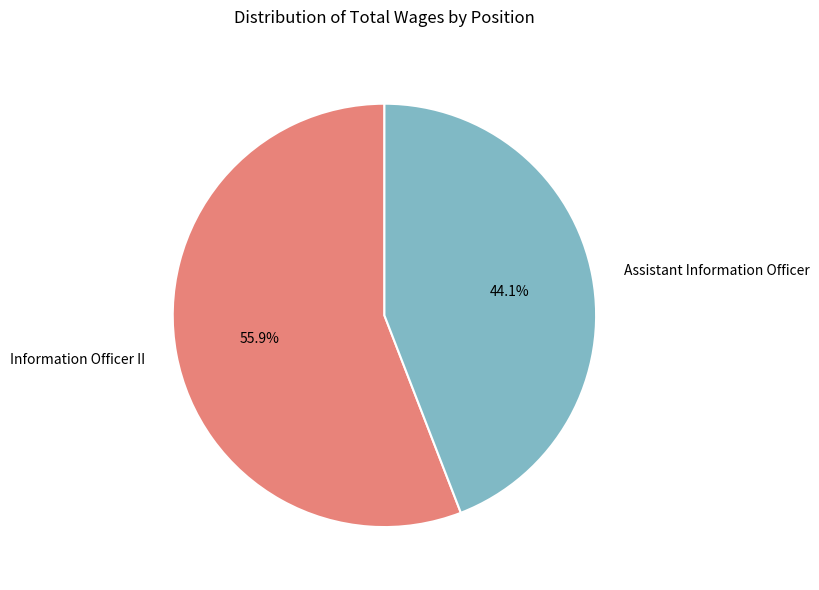

Which slice represents more than half of the pie?

Information Officer II